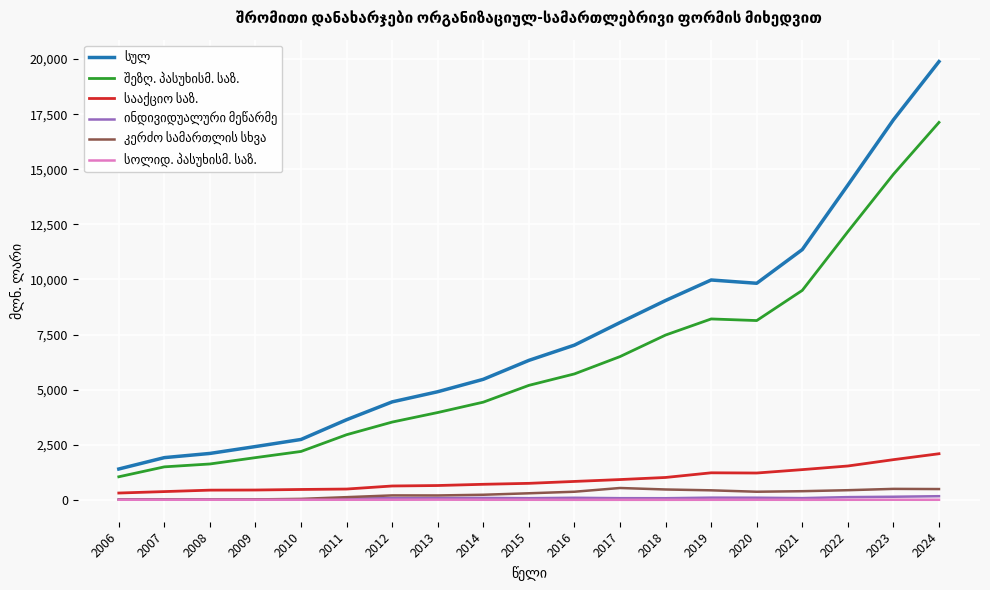

At which category does the chart reach its peak across all series?

2024